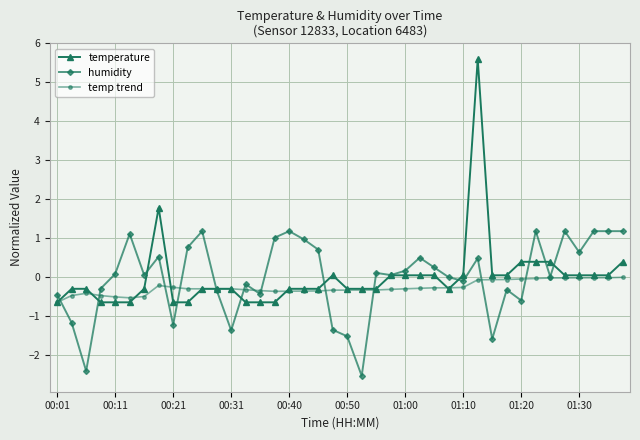

True or false: temp trend has more than 0 interior local peaks.

True